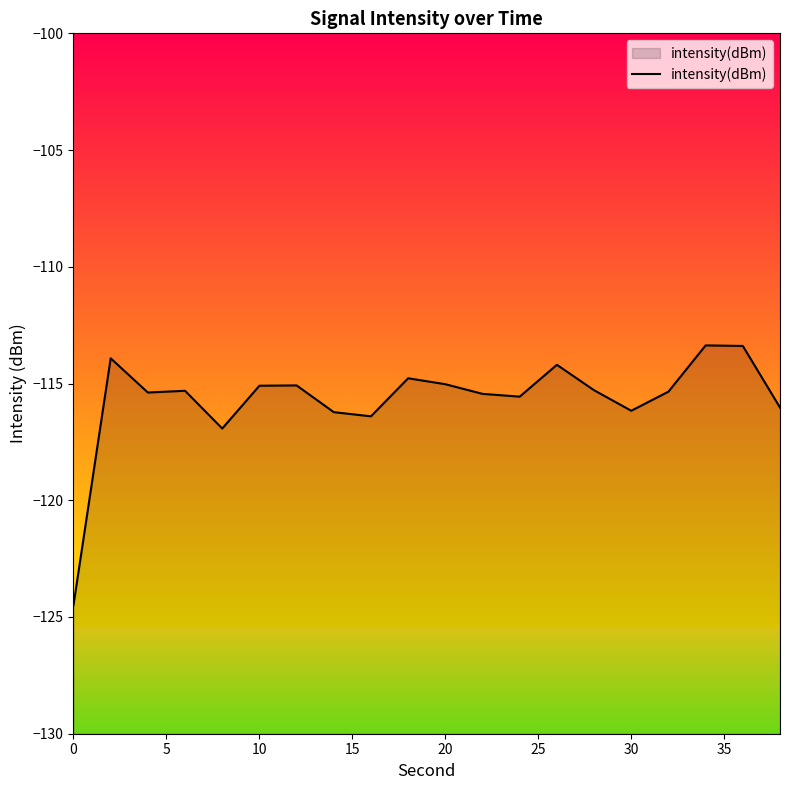

The value at 0 is -124.5. True or false?

True